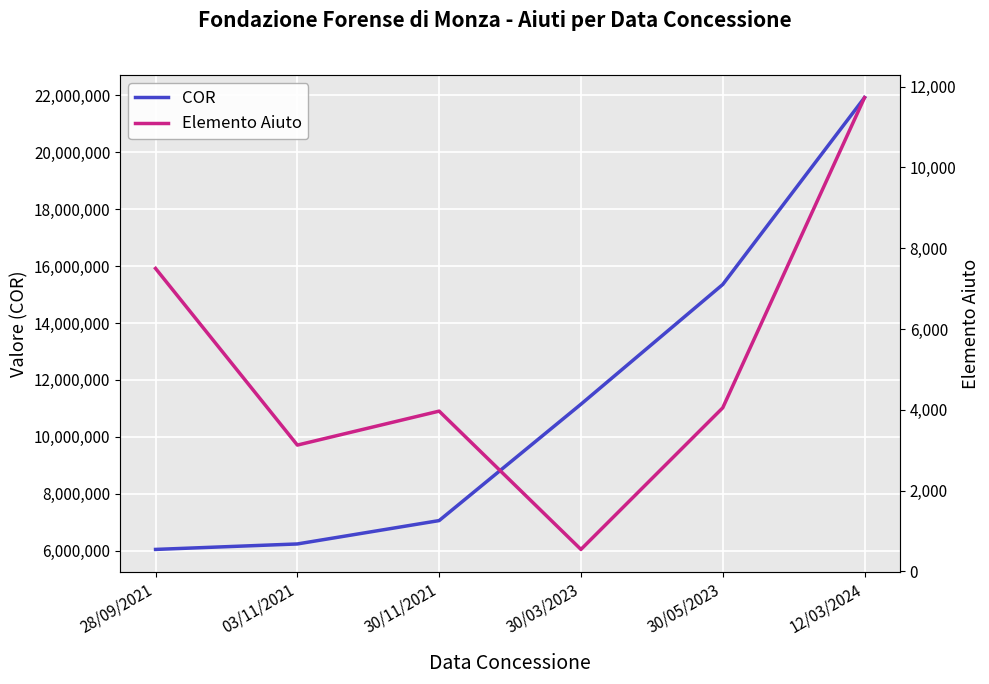

What is the approximate value of Elemento Aiuto at 30/05/2023, to the nearest 50?

4050